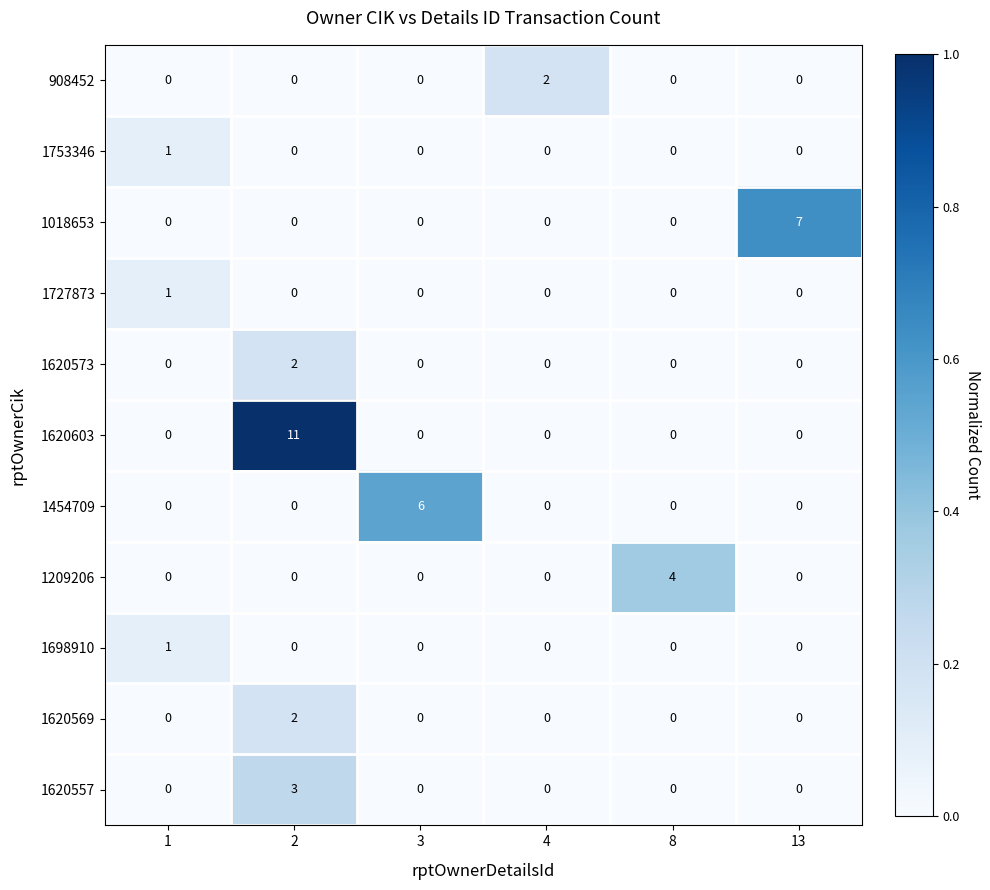

What is the difference between the maximum and minimum values in the 1620557 series?

3